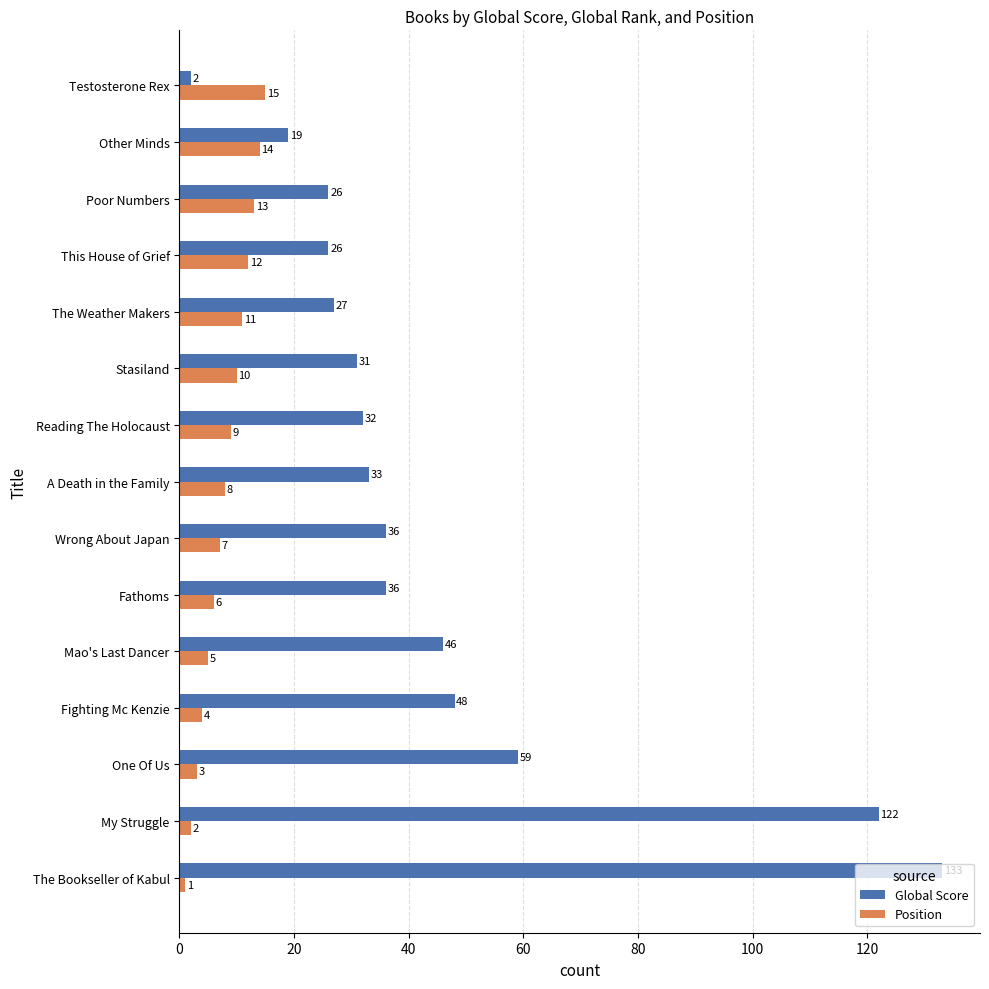

Which series has the widest spread of values?

Global Score